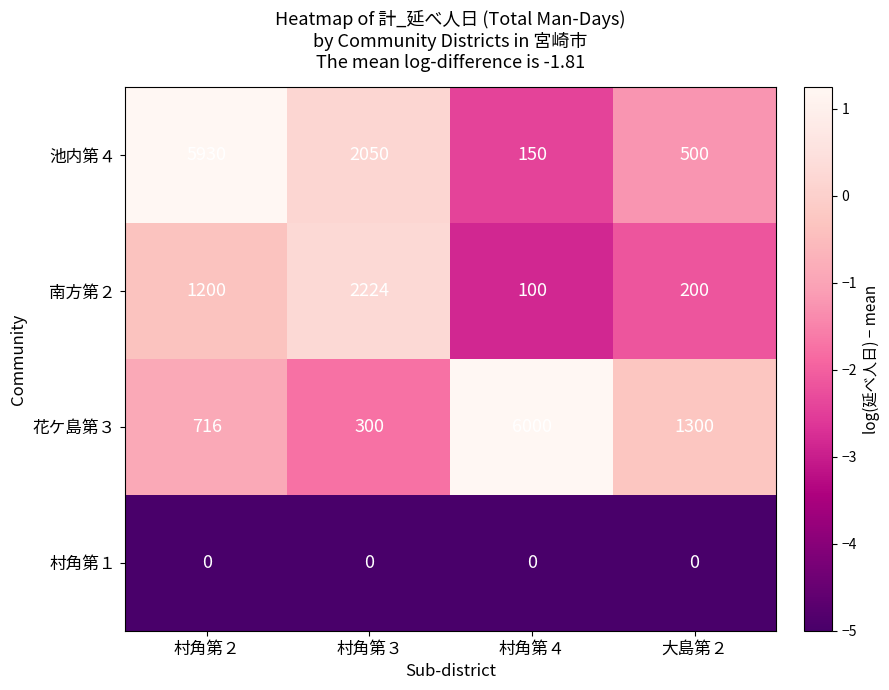

Which series has the largest total across all categories?

池内第４